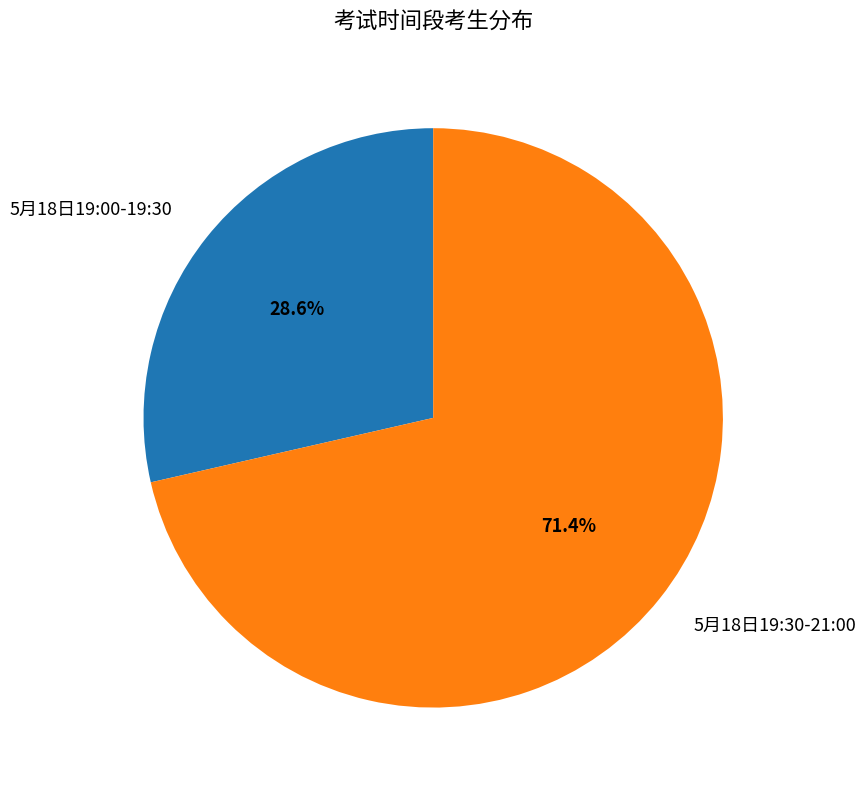

Count the number of slices in the pie.

2